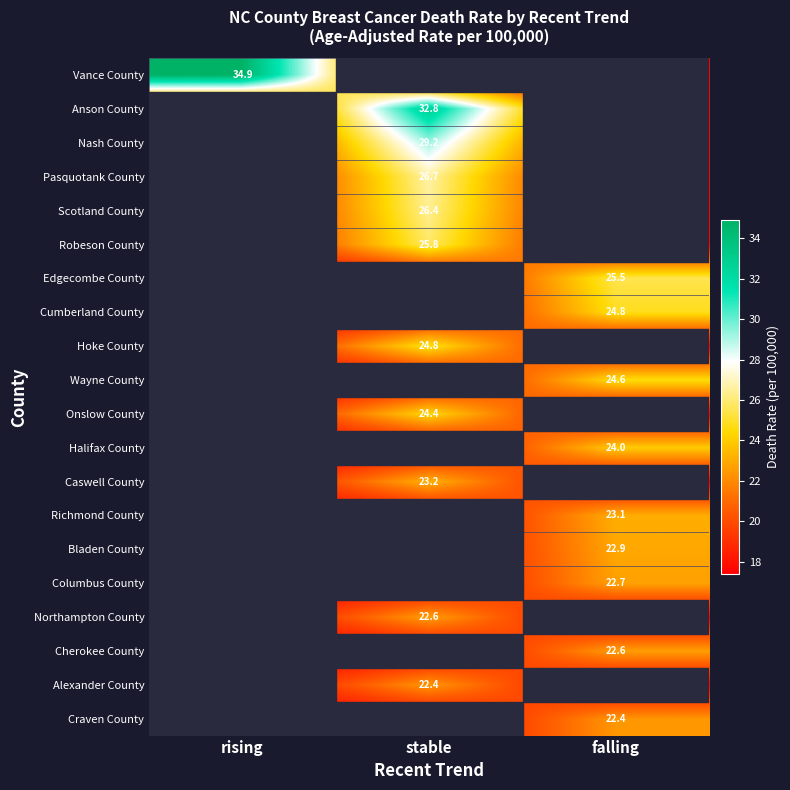

The value of Halifax County at falling is 24.0. True or false?

True